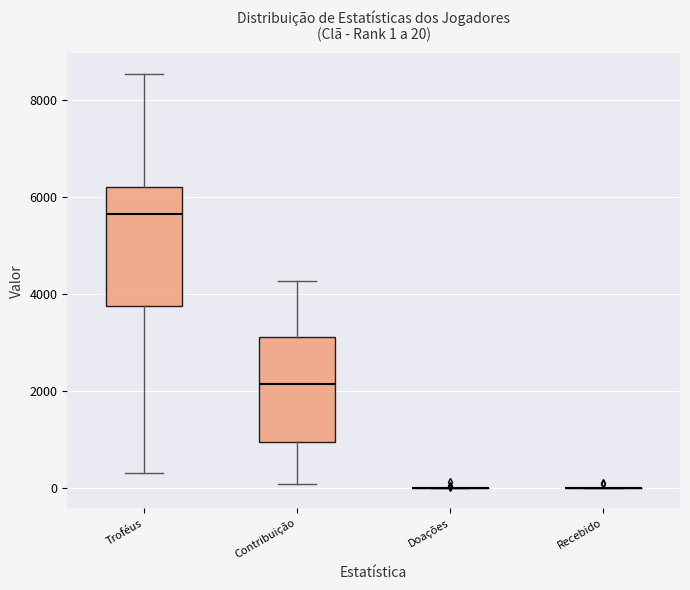

Which box is the tallest, from its lower edge to its upper edge?

Troféus